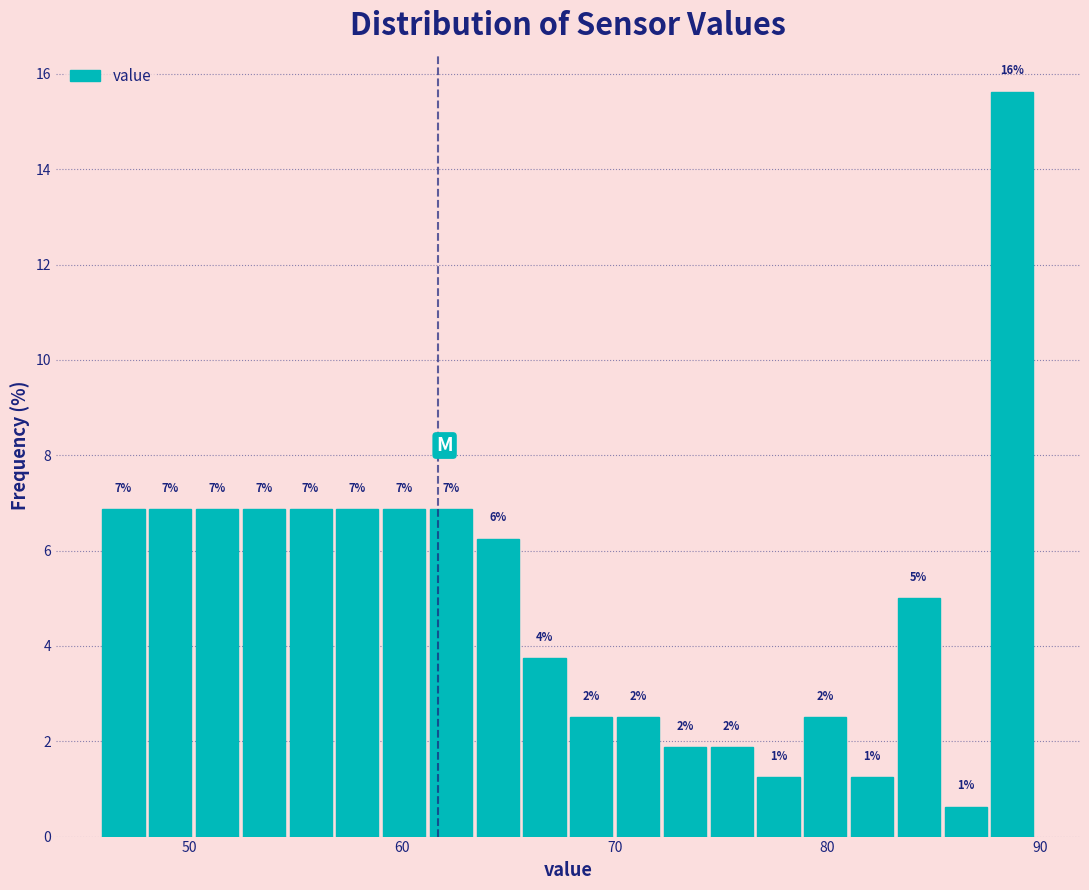

Read against the x-axis, roughly where is the centre of the tallest bar?

89